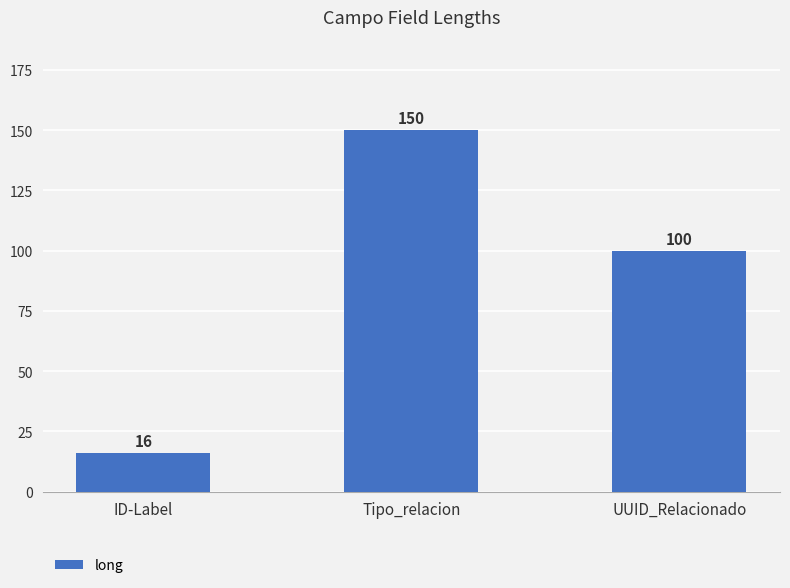

Does the chart contain any negative values?

No